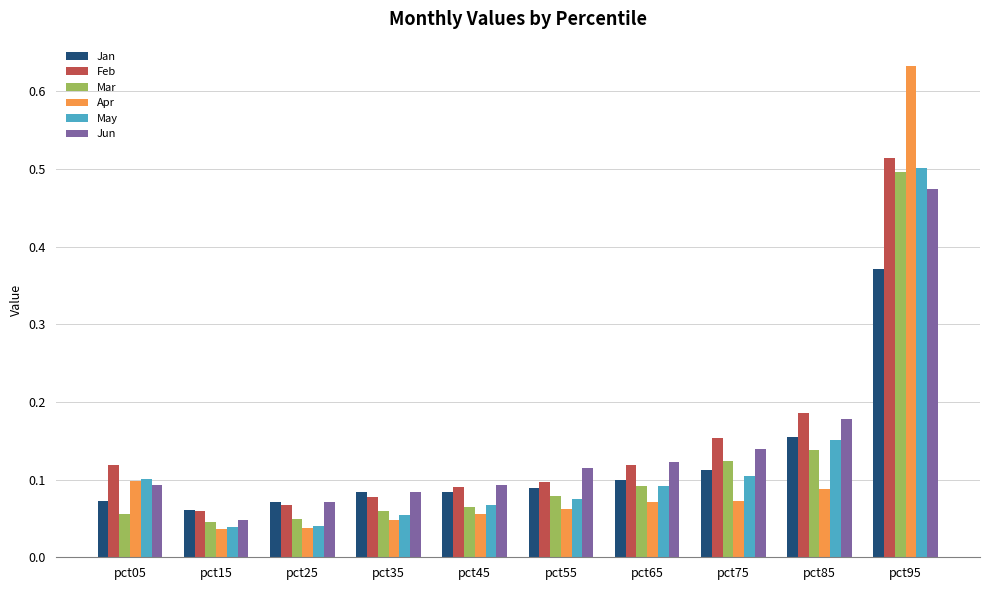

The value of Mar at pct25 is 0.1. True or false?

False